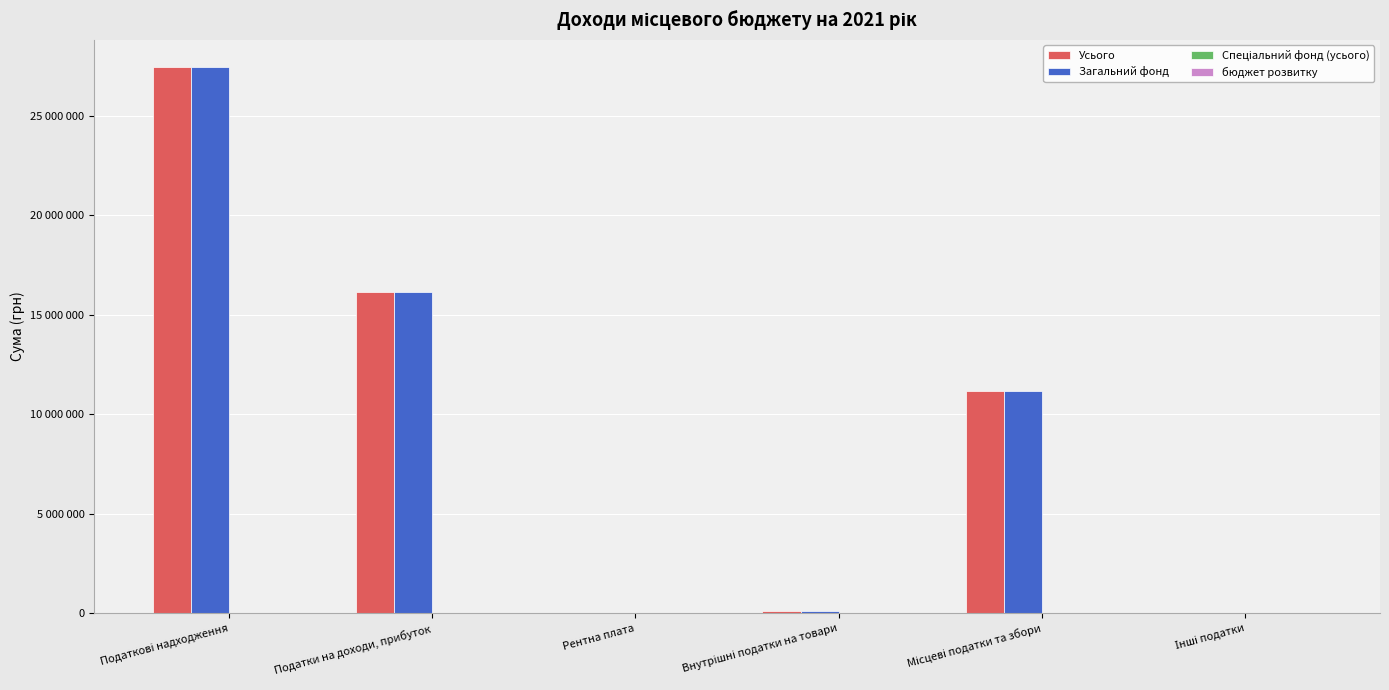

What is the difference between the highest and lowest values at Податки на доходи, прибуток?

16128000